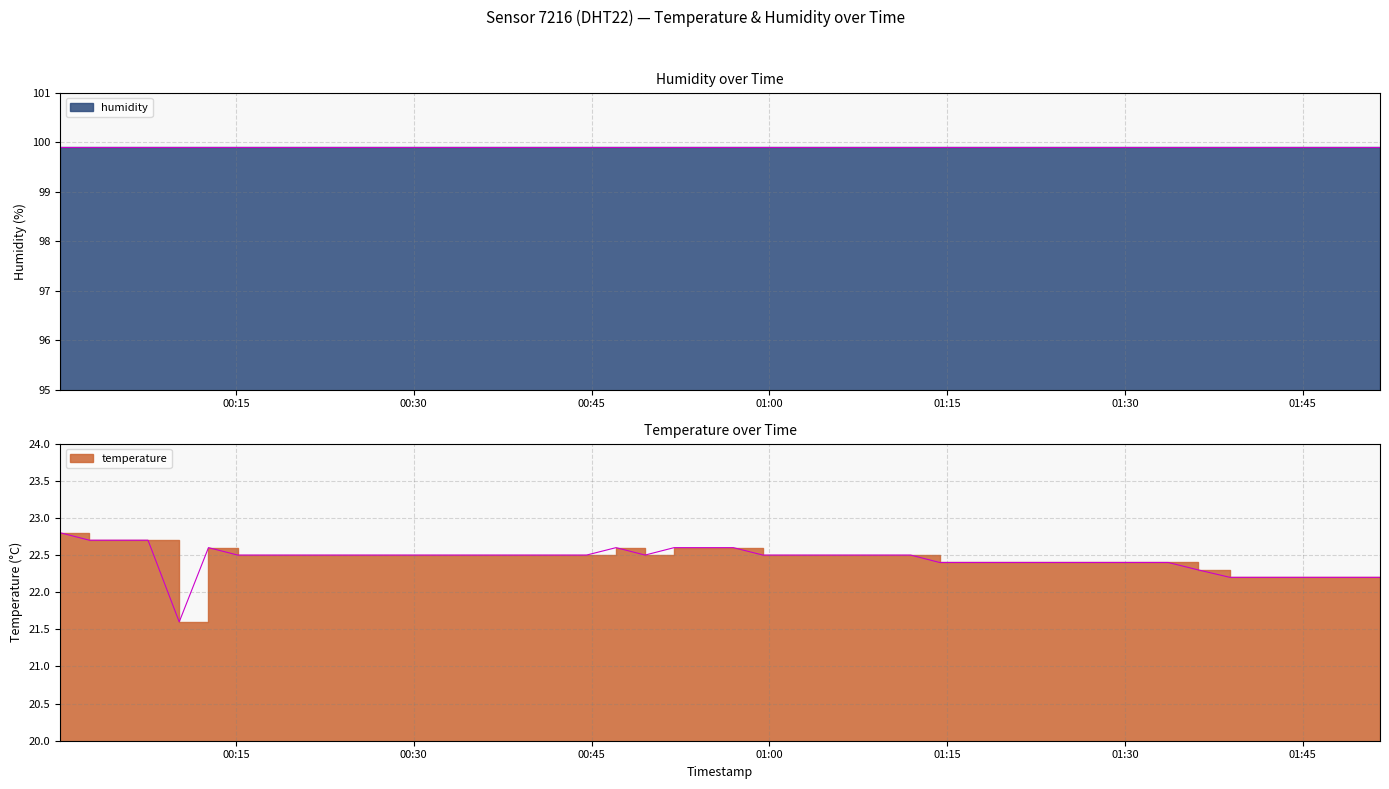

What is the smallest value displayed?

21.6